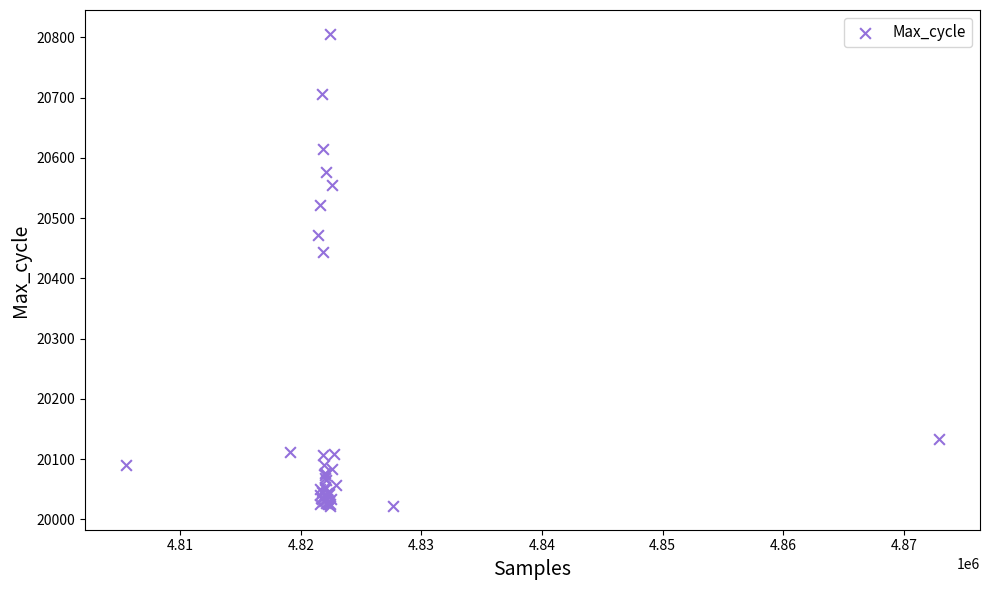

What Y value in the scatter plot is closest to 20414?

20444